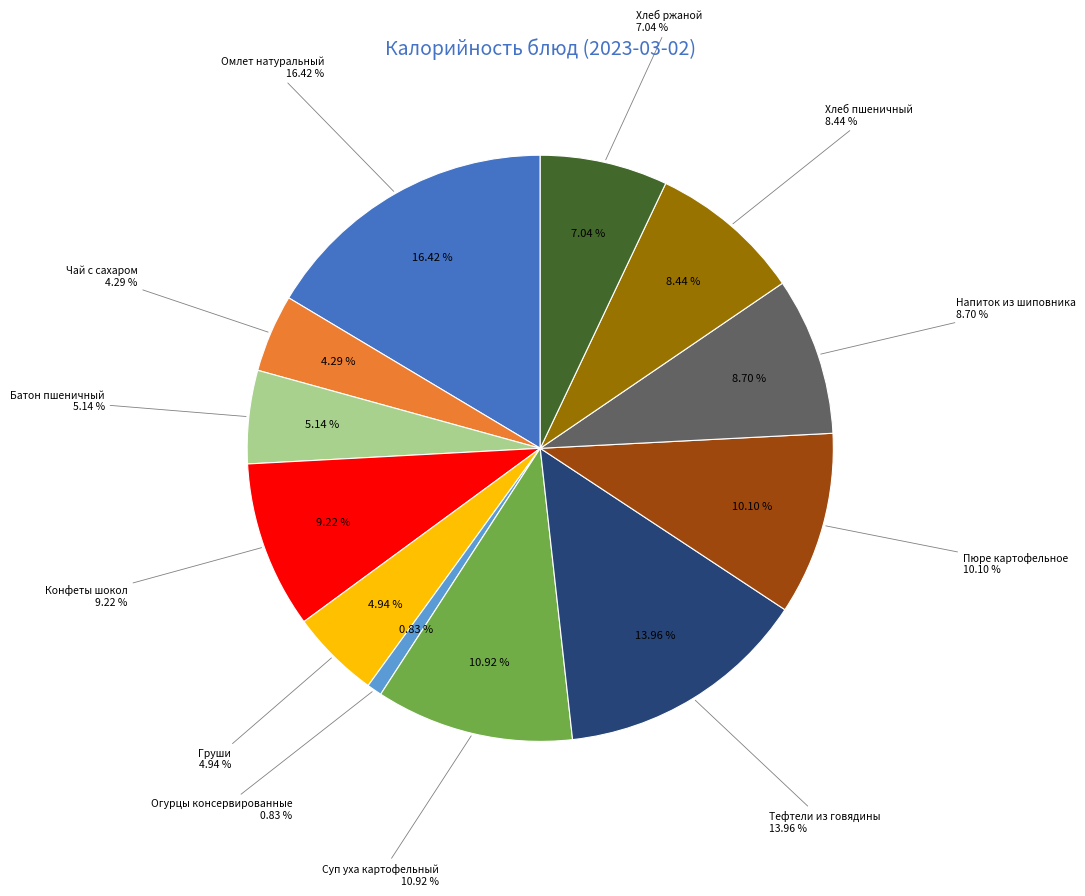

What is the smallest slice in the pie chart?

Огурцы консервированные